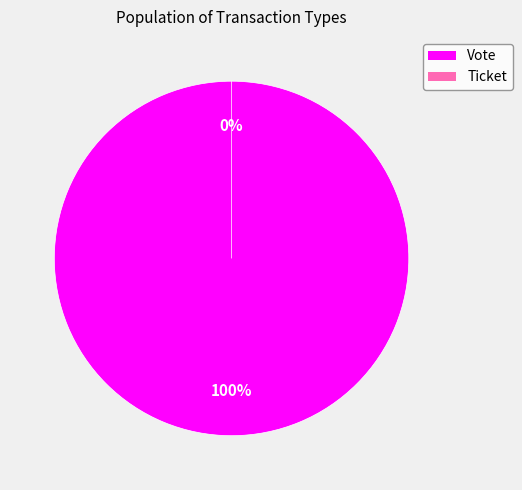

Does Ticket represent more than half of the total?

No